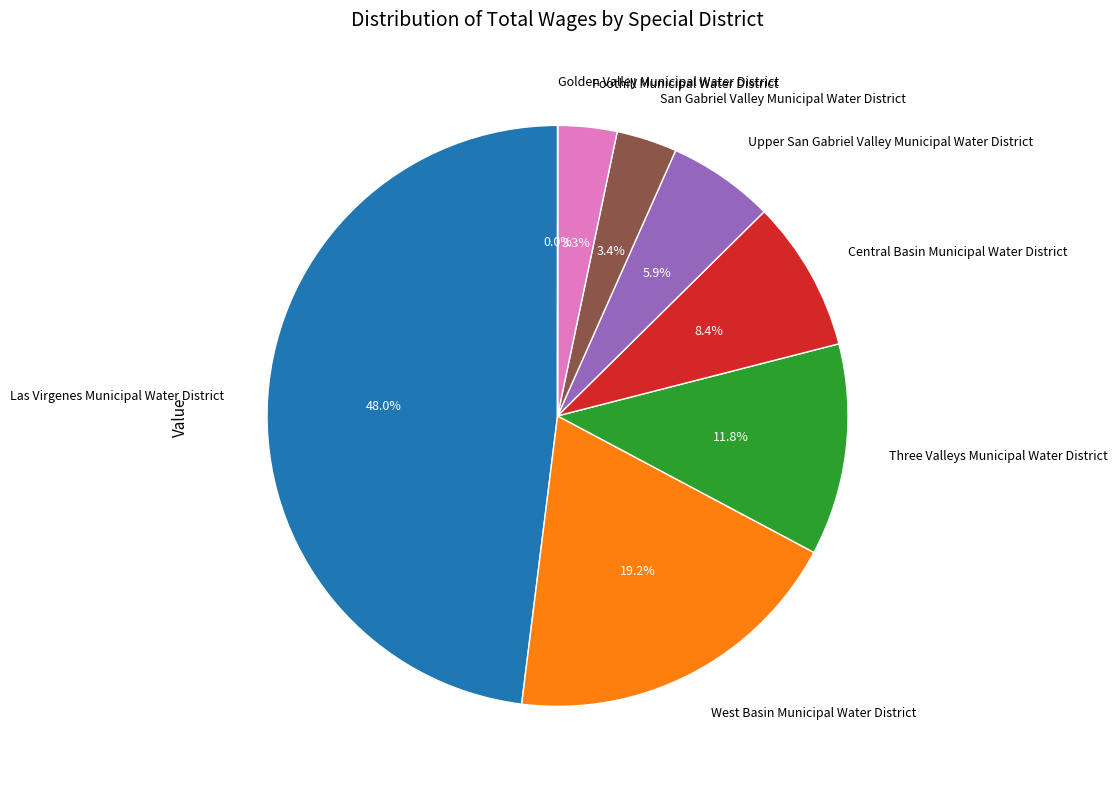

Is it true that Foothill Municipal Water District is 3% of the pie?

True